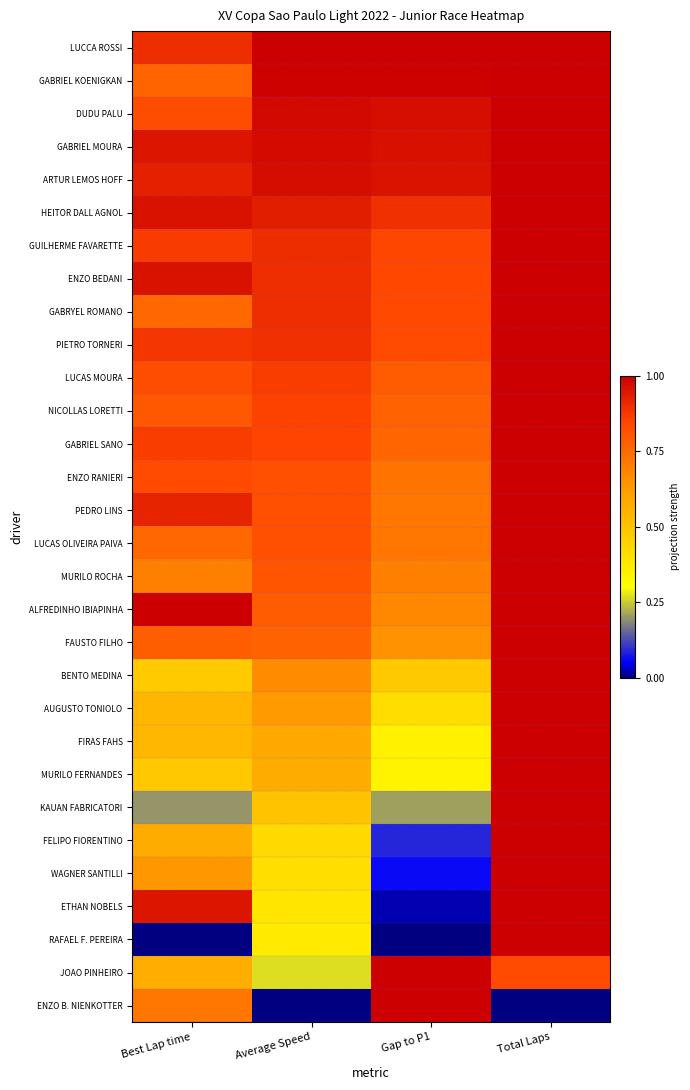

Which category has the highest value across all series?

Average Speed